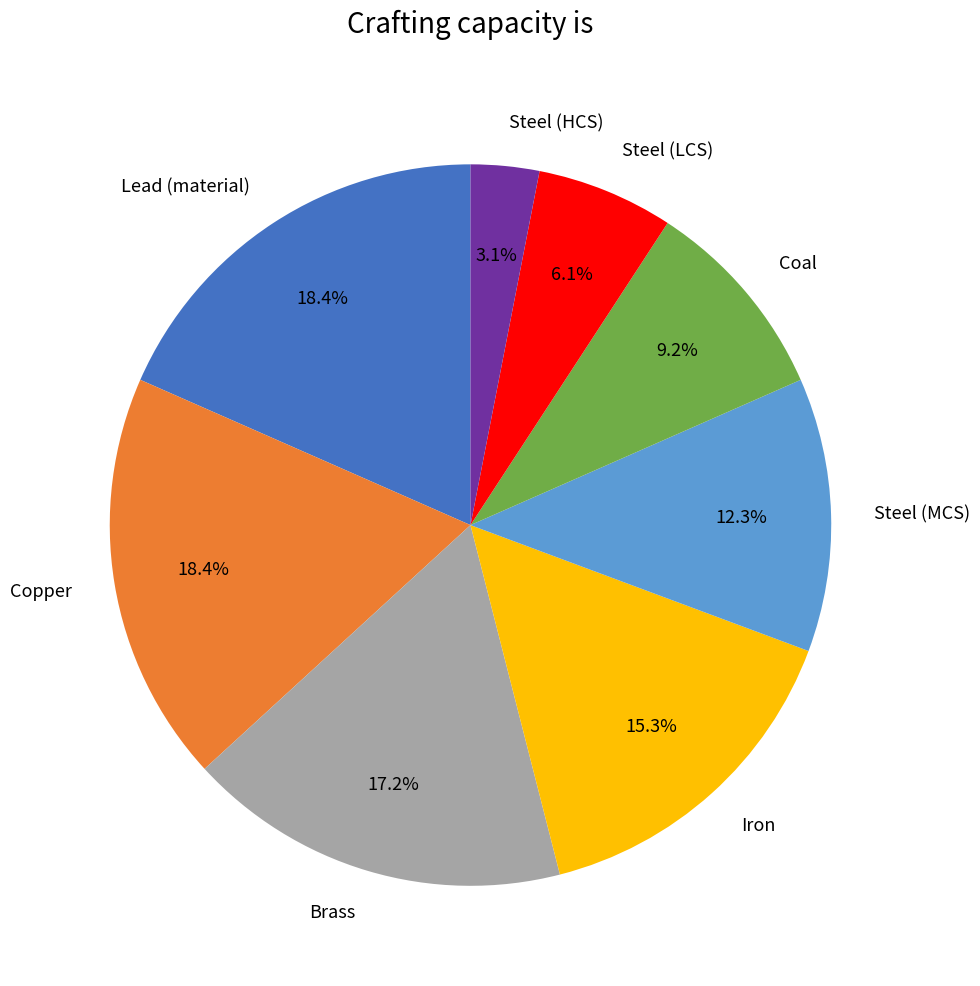

What percentage is the Iron slice, to the nearest percent?

15%